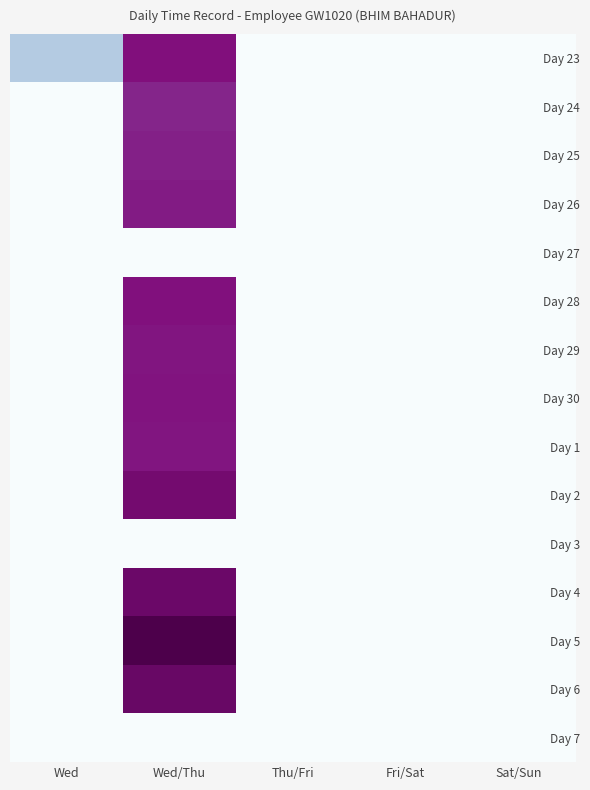

Which has a higher value, Wed or Thu/Fri?

Wed